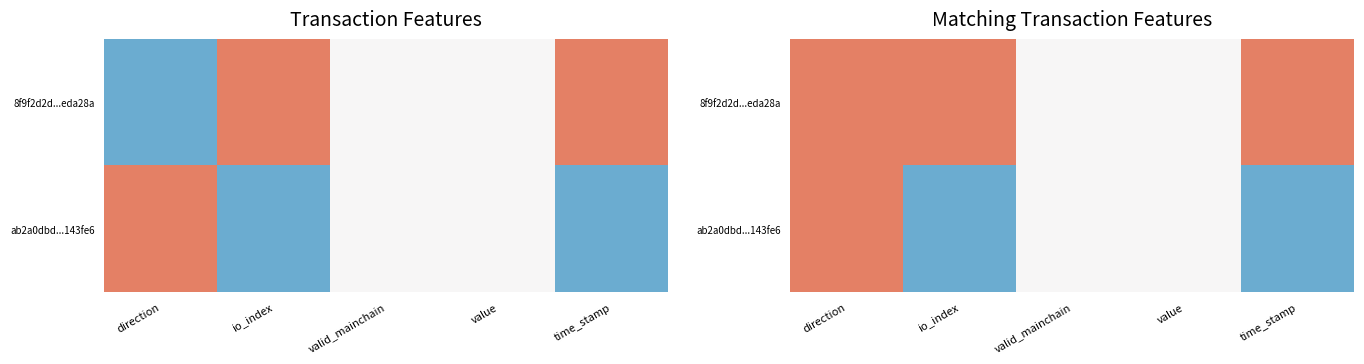

Is it true that 8f9f2d2d...eda28a equals 0 at value?

True